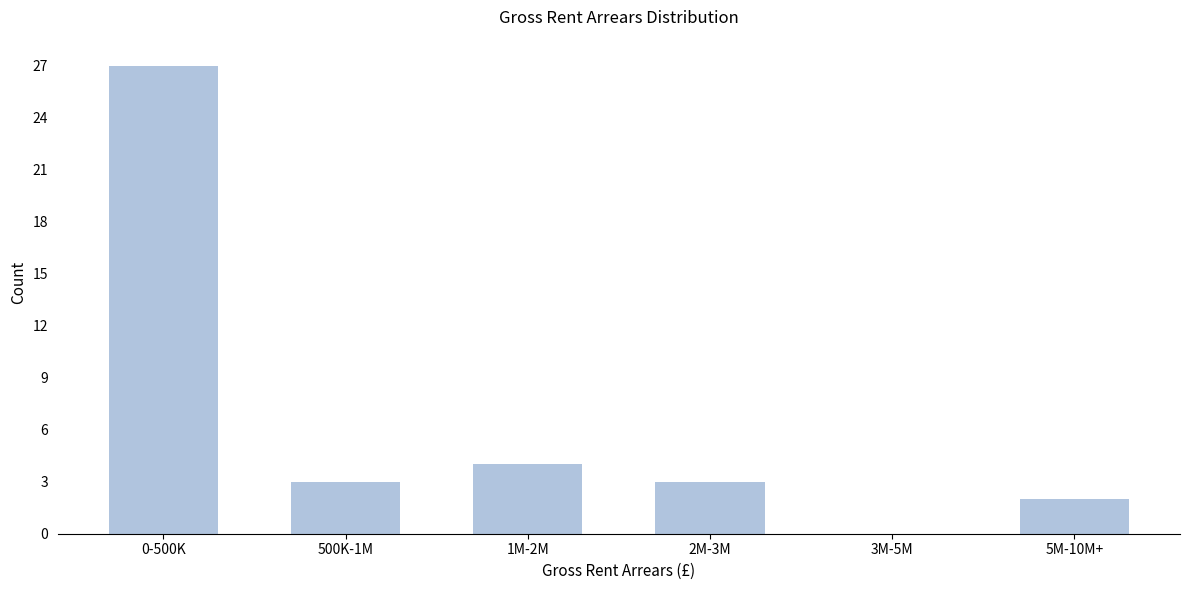

Reading left to right, transcribe all the data shown in this chart.

0-500K=27	500K-1M=3	1M-2M=4	2M-3M=3	3M-5M=0	5M-10M+=2